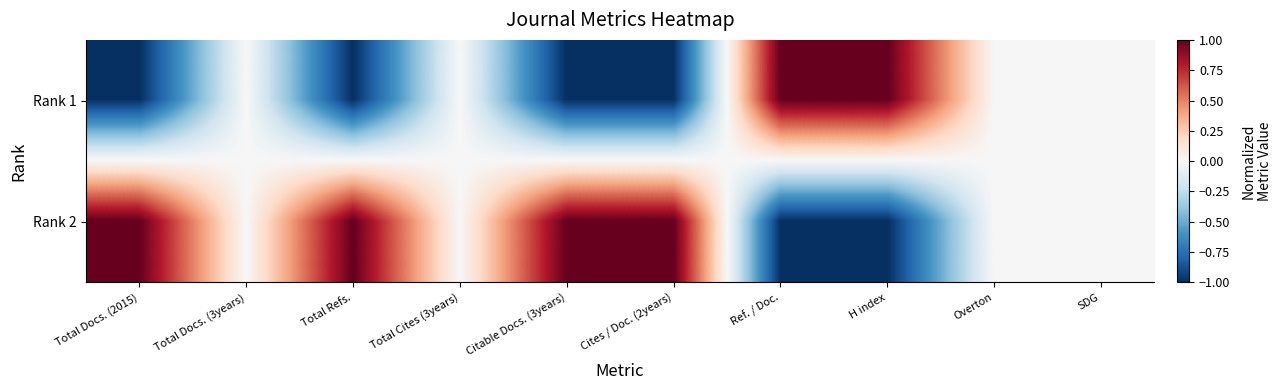

Between SDG and Overton, which is larger?

SDG